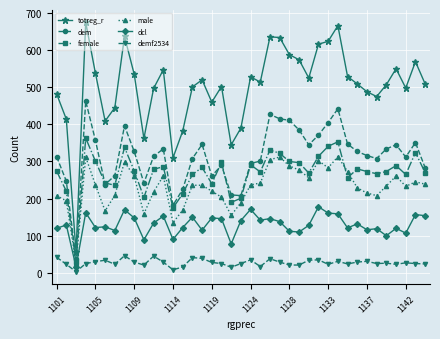

What is the maximum value for female?

363